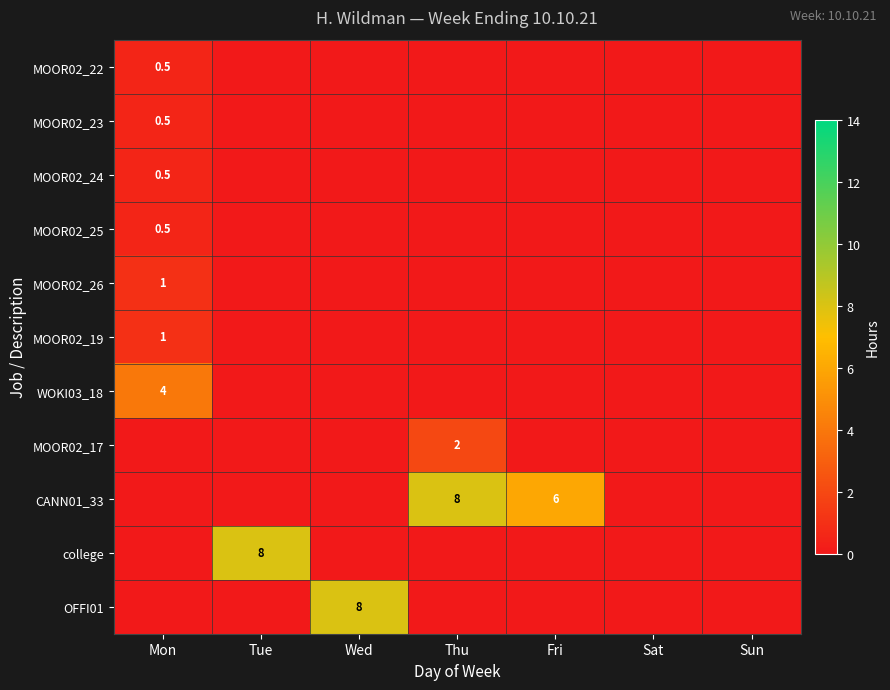

The college series shows 8.0 at Tue. True or false?

True